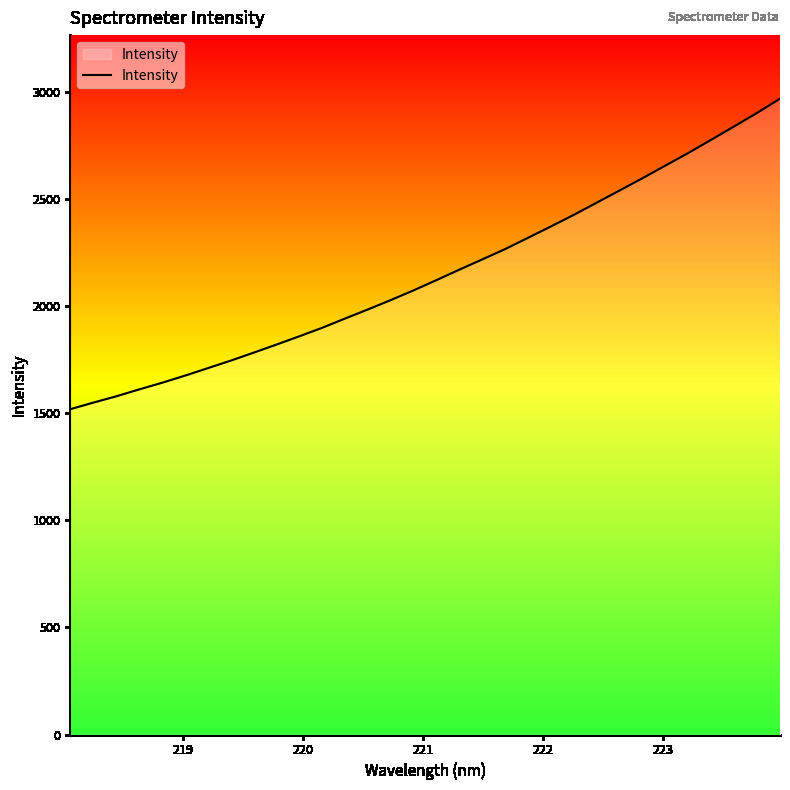

What is the difference between the maximum and minimum values?

1449.2